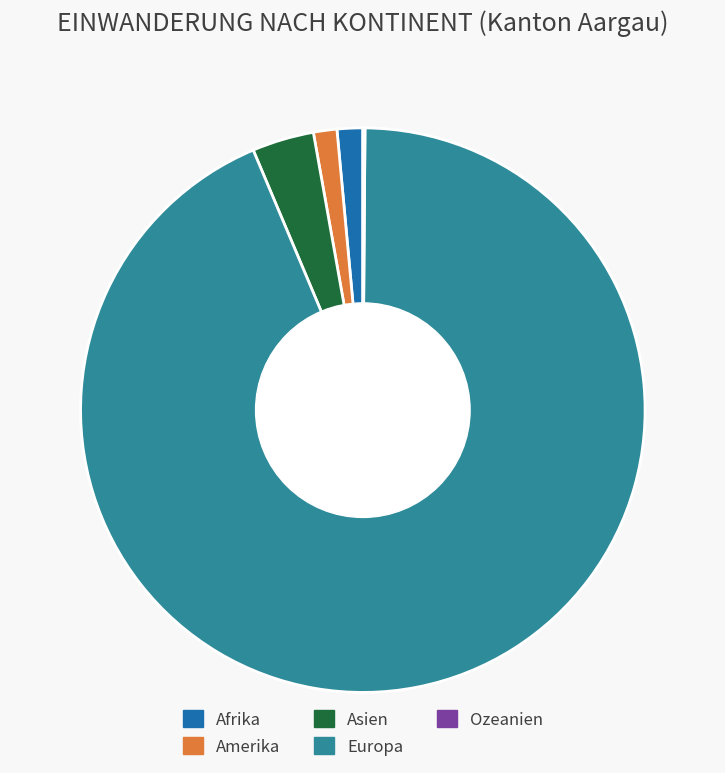

Does Asien represent more than half of the total?

No